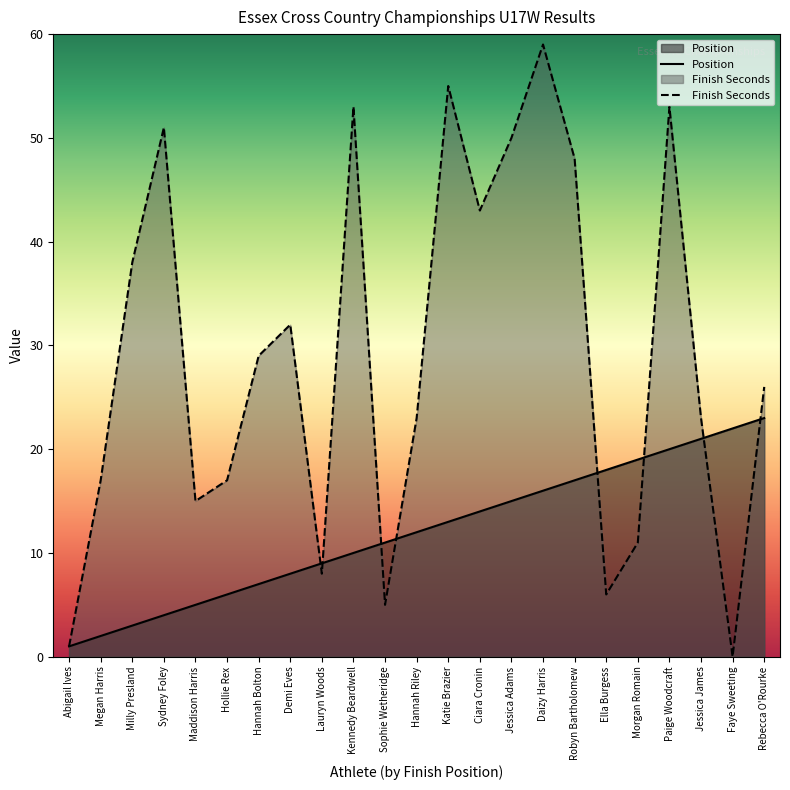

Reading left to right, list all the values displayed in this chart.

Position: 1	2	3	4	5	6	7	8	9	10	11	12	13	14	15	16	17	18	19	20	21	22	23
Finish Seconds: 1	17	38	51	15	17	29	32	8	53	5	23	55	43	50	59	48	6	11	53	23	0	26